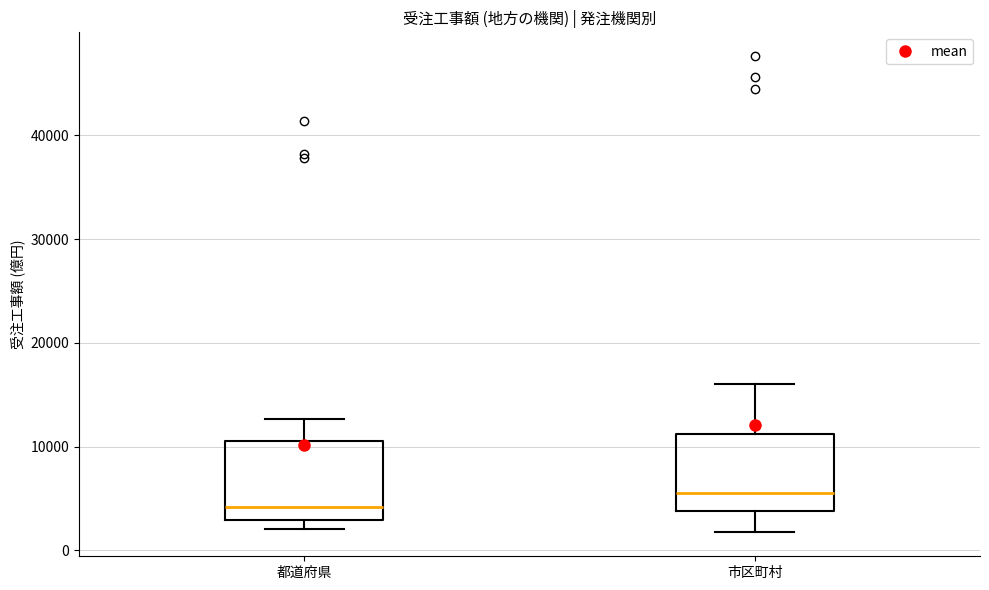

Where does the lower whisker of the box for 市区町村 end on the y-axis? The values are not printed on the chart, so give them approximately, as read against the axis.

2000